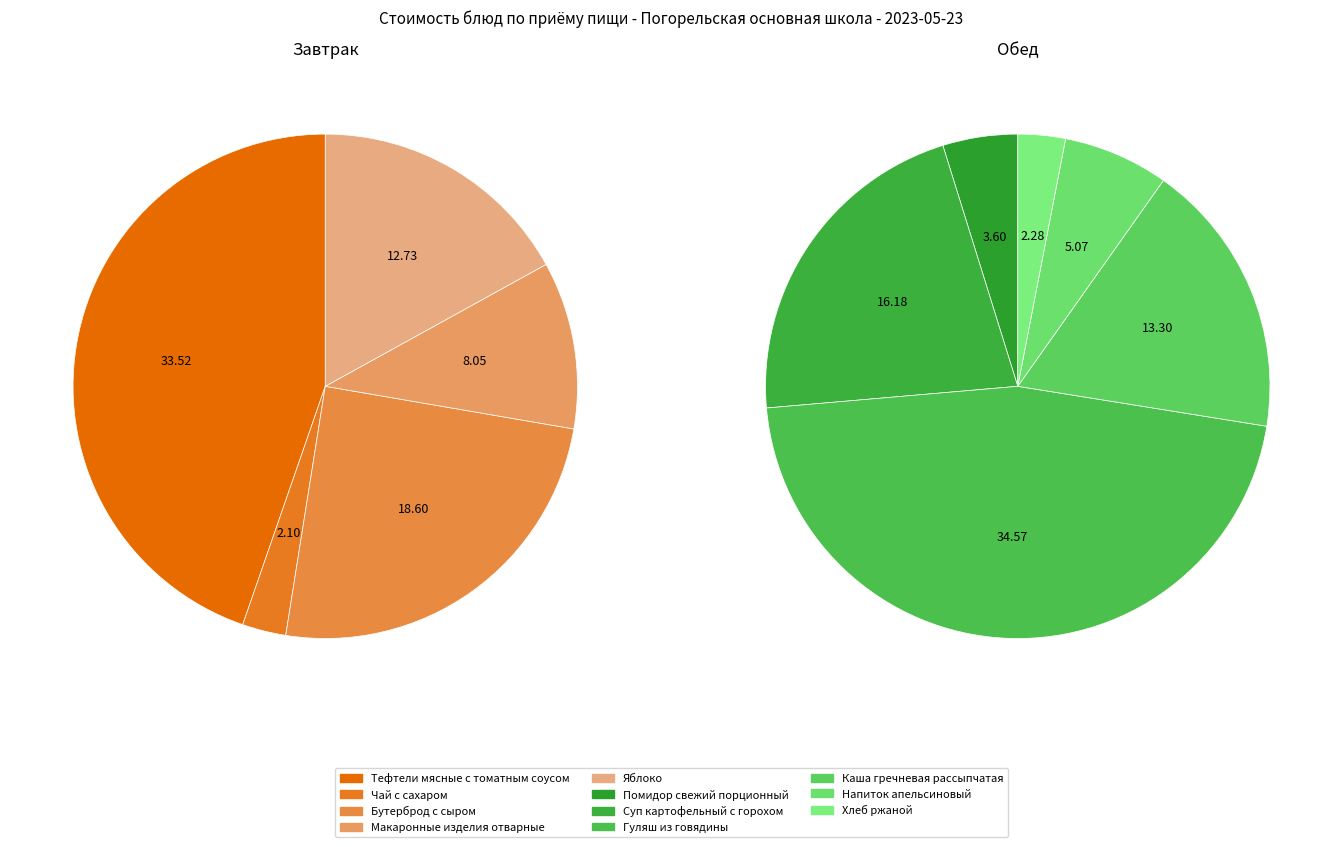

Which slice is the smallest?

Чай с сахаром